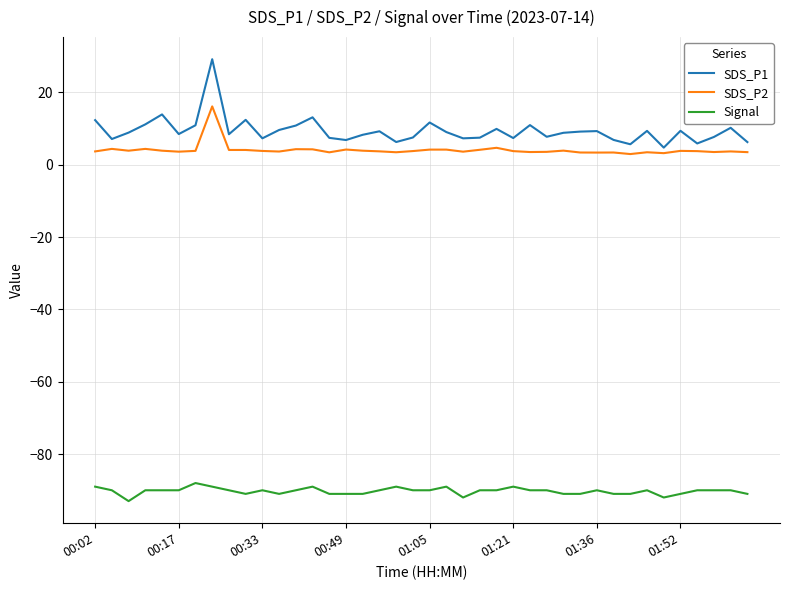

What is the greatest value displayed?

29.2